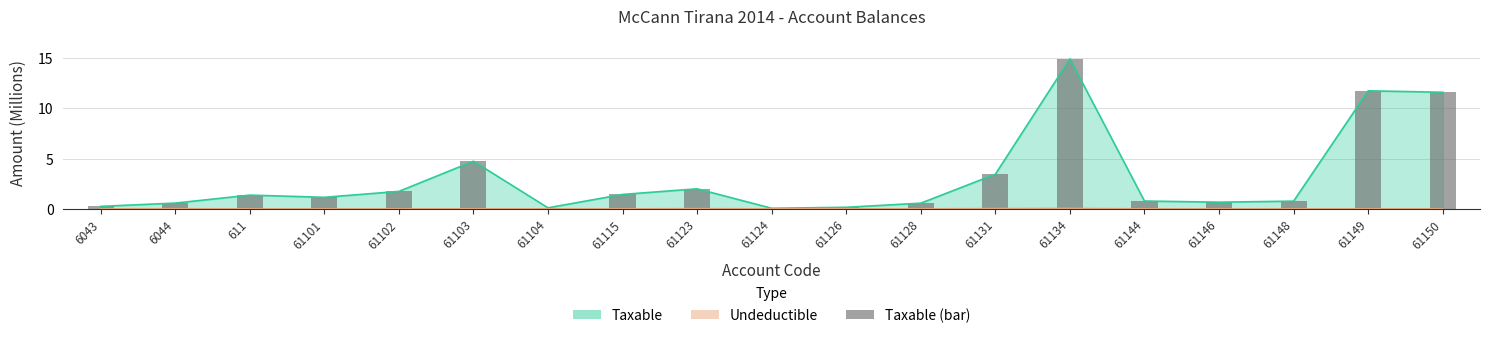

Reading right to left, list all the values displayed in this chart.

11.6	11.7	0.8	0.7	0.8	14.9	3.4	0.6	0.2	0.1	2.0	1.4	0.1	4.7	1.7	1.1	1.4	0.6	0.3